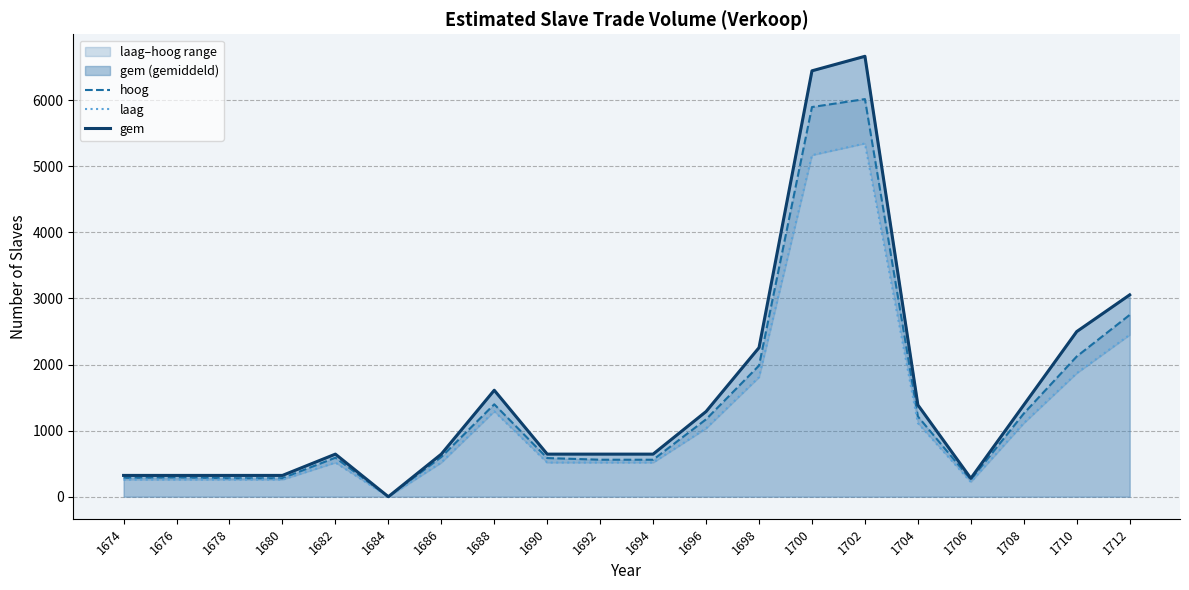

What is the value of the laag point at the 18th from the left?

1113.7